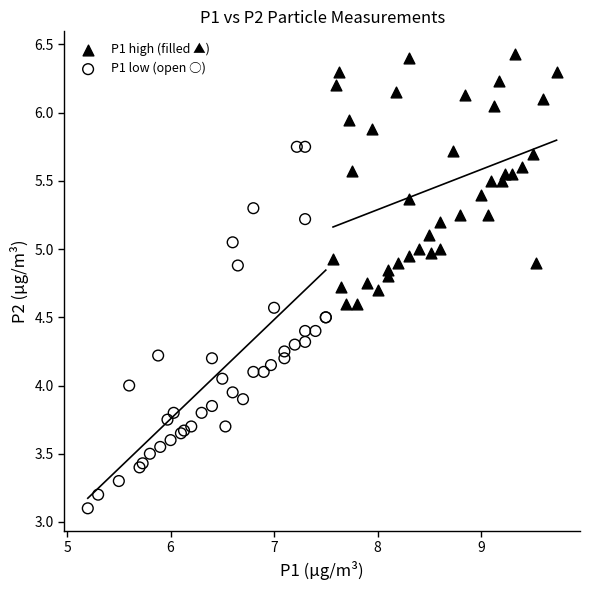

Which series contains the lowest Y value?

P1 low (open ○)